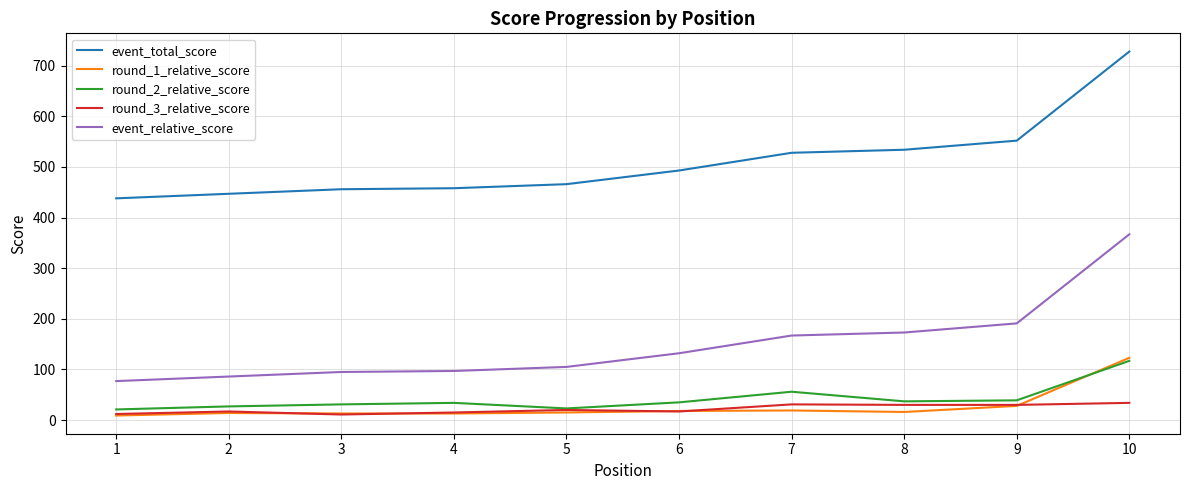

The value of event_total_score at 8 is 119. True or false?

False